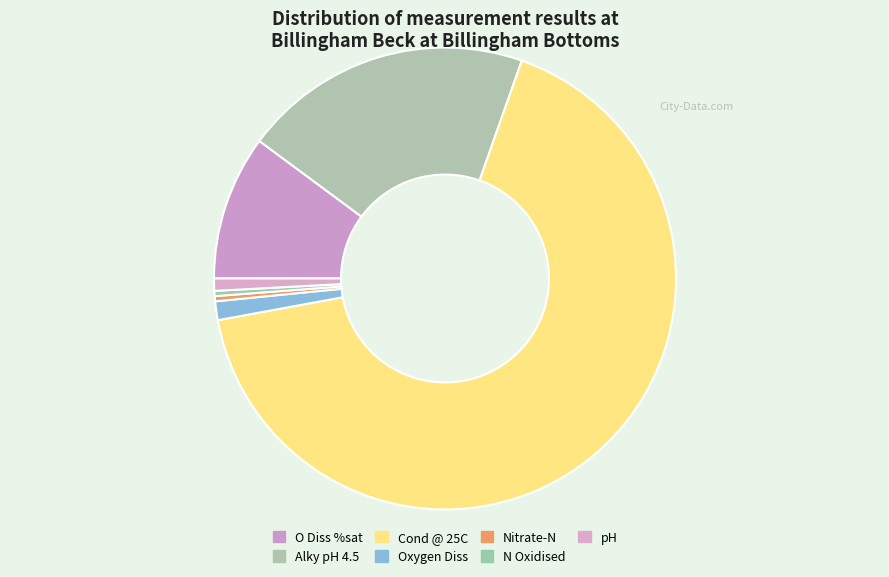

How many segments does this pie chart have?

7